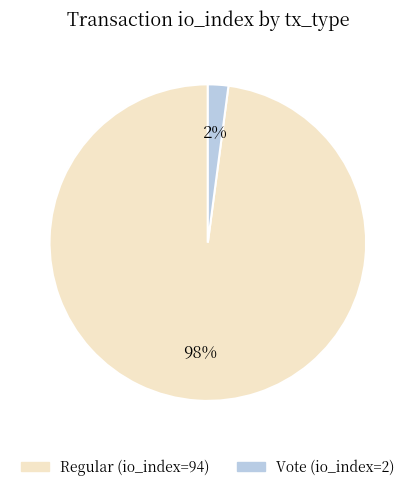

To the nearest percent, what is the average slice percentage?

50%